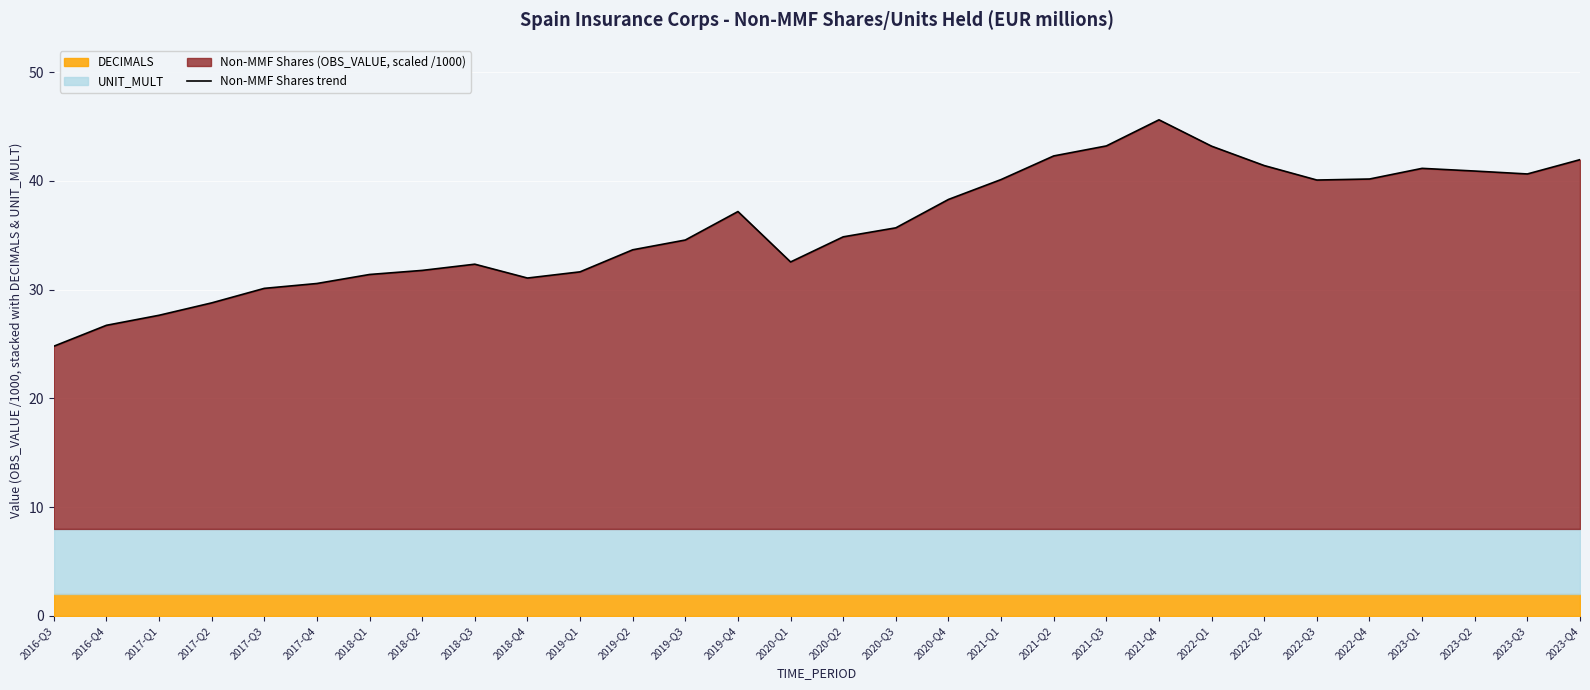

What is the value of the 5th point from the left?

30.1